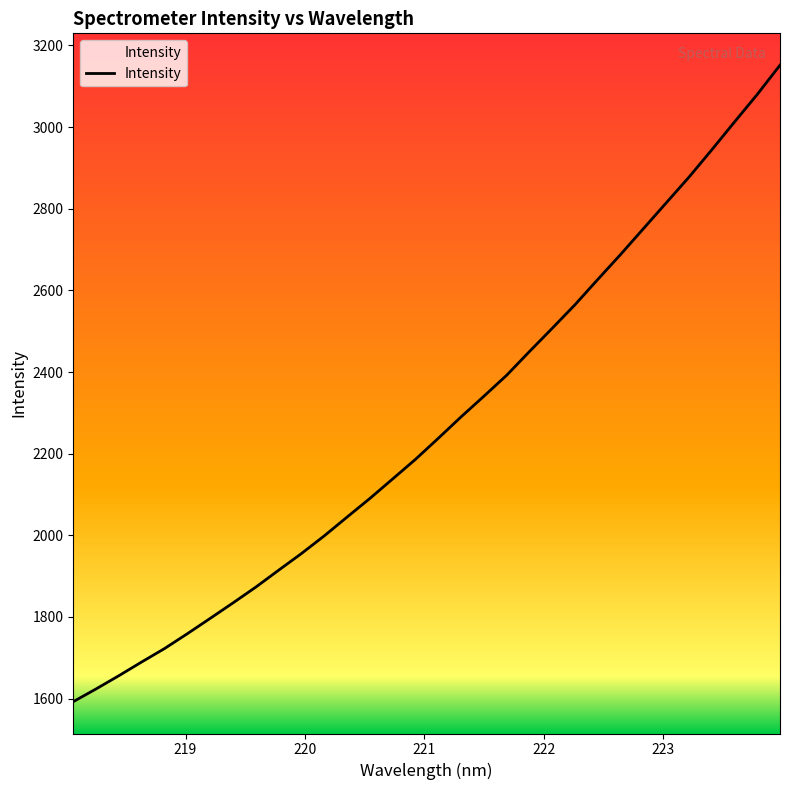

What is the minimum value shown in the chart?

1592.5